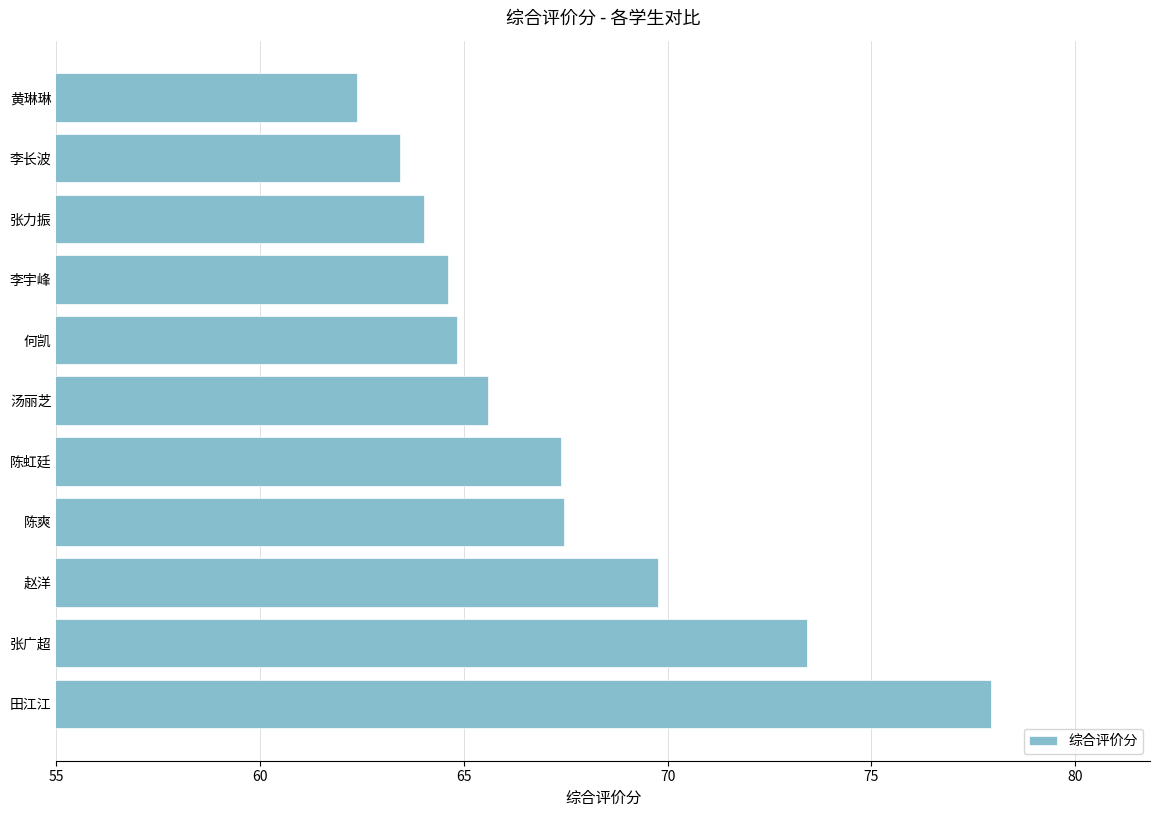

Approximately how many times larger is the value at 黄琳琳 compared to 张力振?

1.0